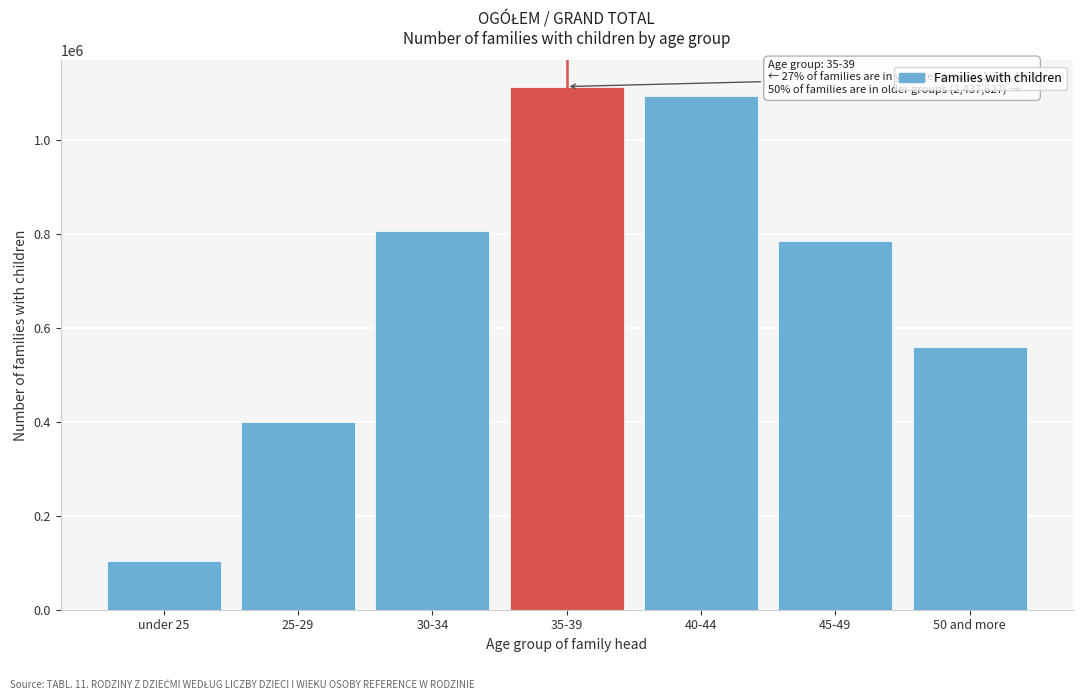

Reading left to right, extract all data points from this chart.

under 25=103804	25-29=399097	30-34=806592	35-39=1113587	40-44=1092896	45-49=785183	50 and more=559548